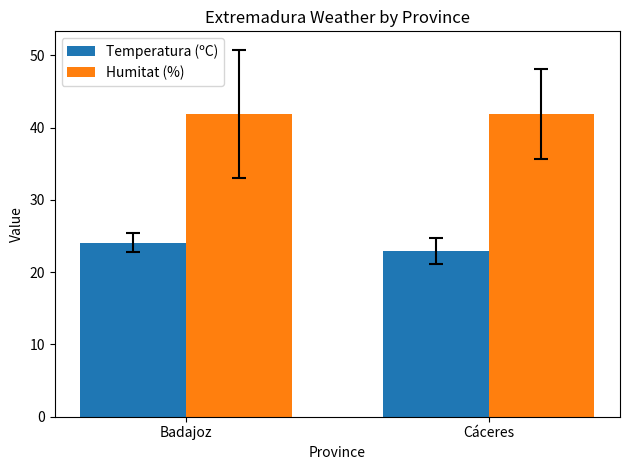

What is the label of the 2nd bar from the right?

Badajoz